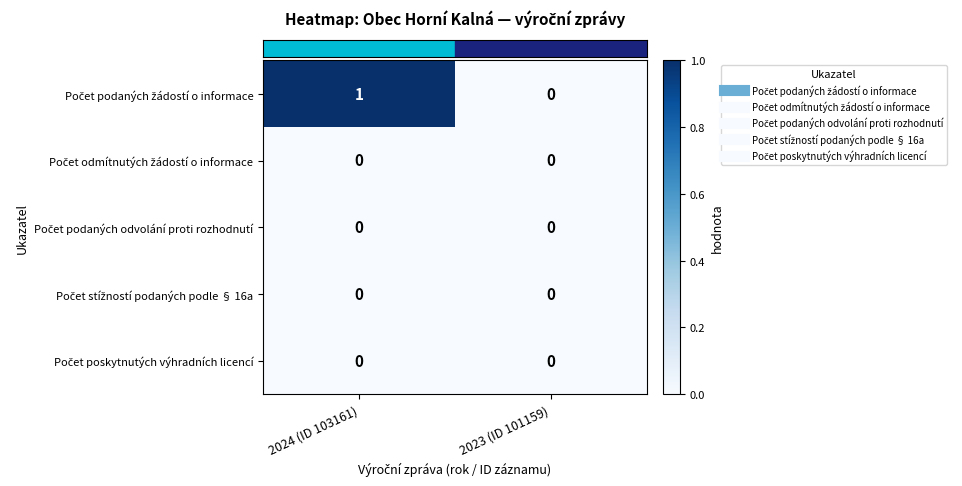

Count the number of data series in this chart.

5